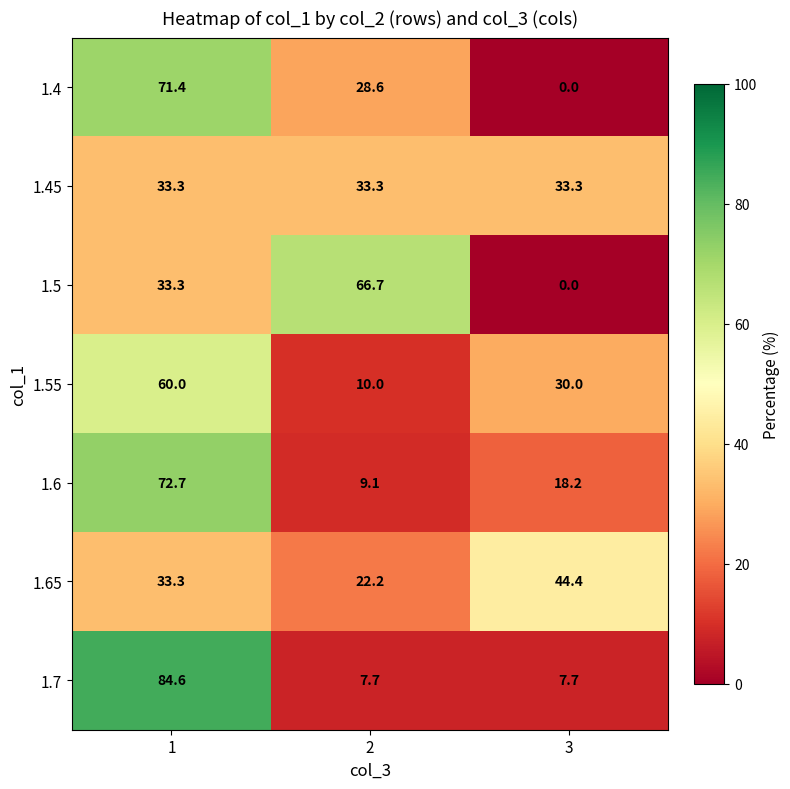

How many 1.55 values are between 10 and 60?

3